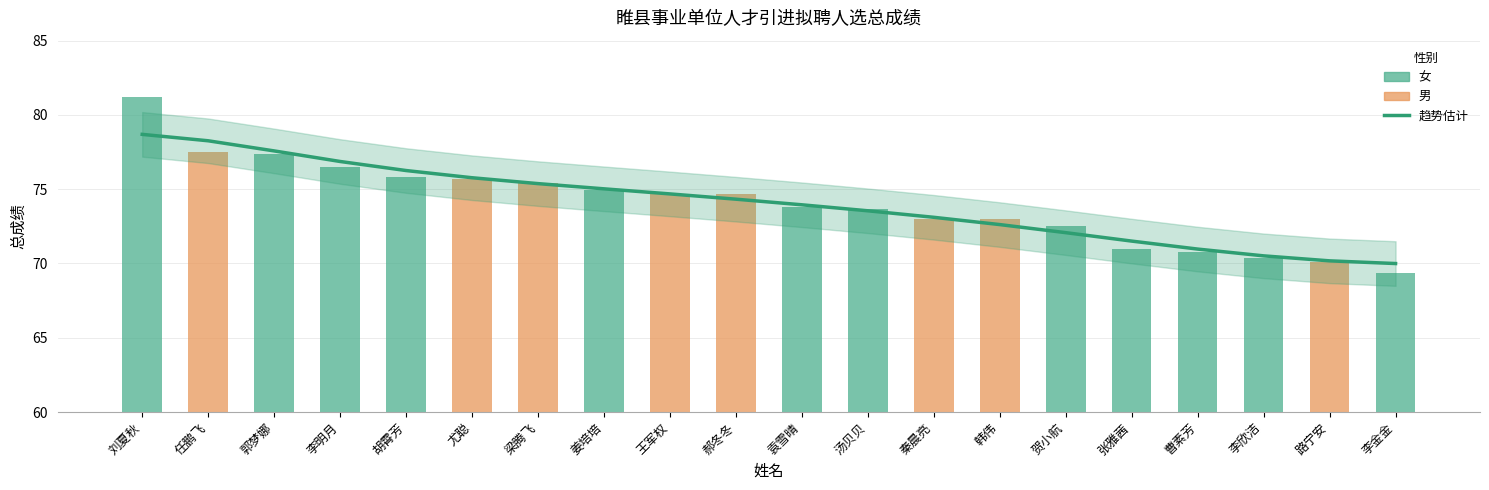

How many data points in 总成绩 are above 74?

10